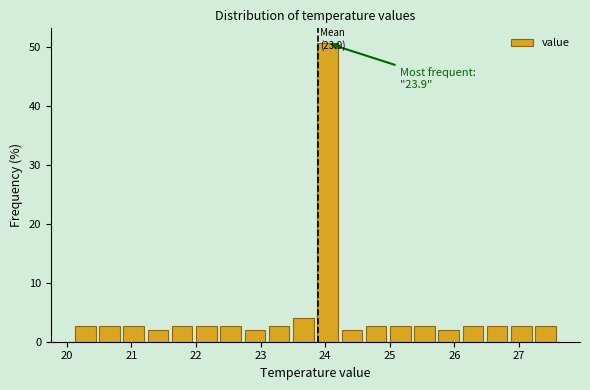

Around what value on the x-axis is the tallest bar? Give the approximate position of its centre, as read against the axis.

24.0